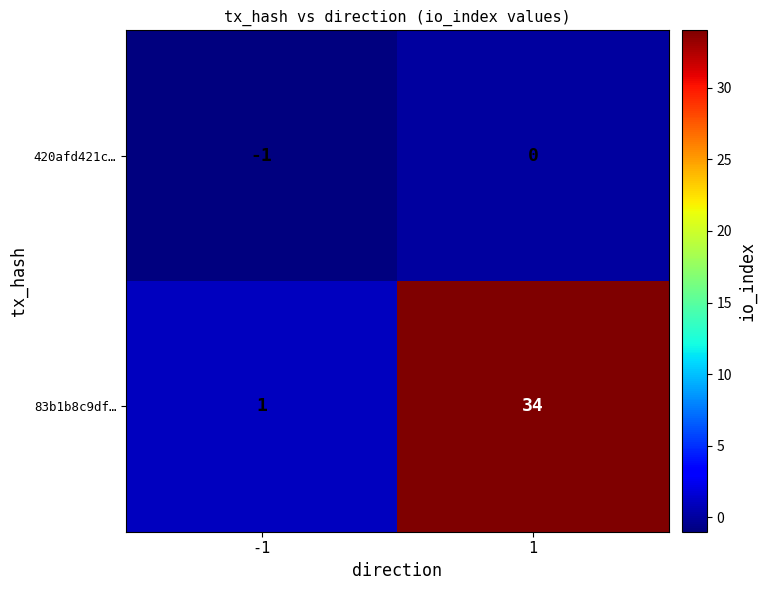

Which series has the largest range (max minus min)?

83b1b8c9df…